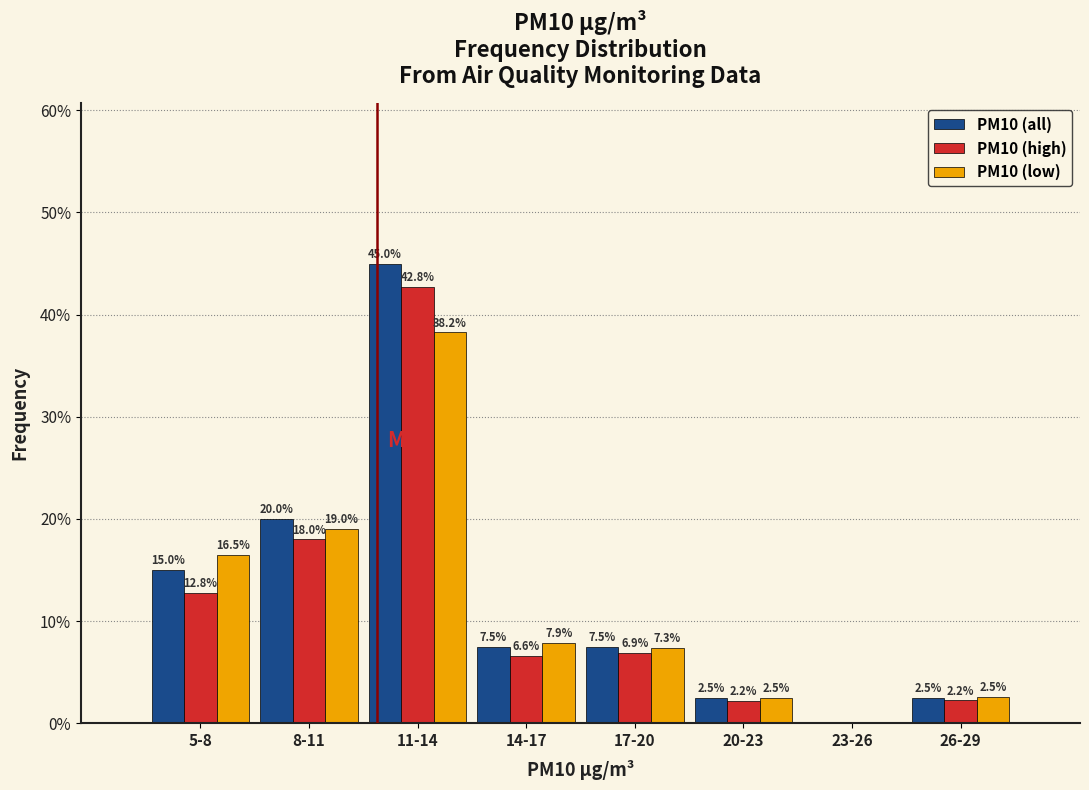

What is the total value across all series at 8-11?

57.0